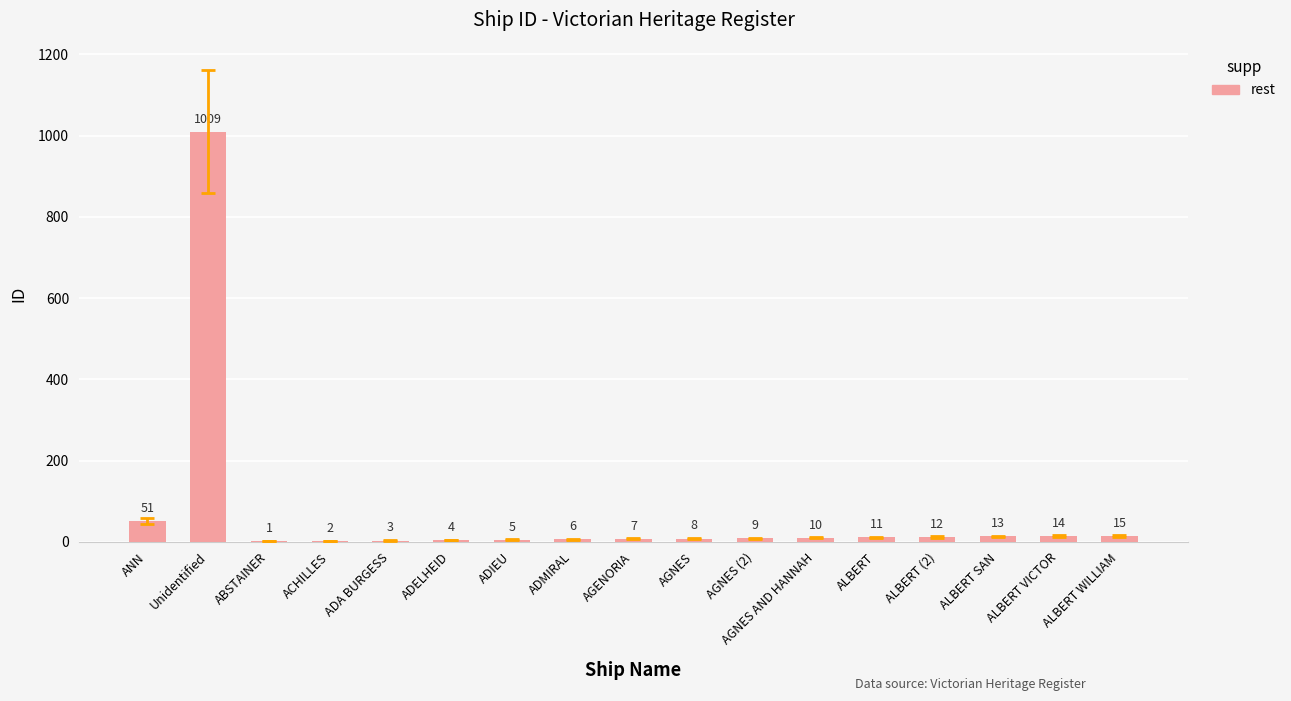

What is the sum of the values at ADA BURGESS and ADELHEID?

7